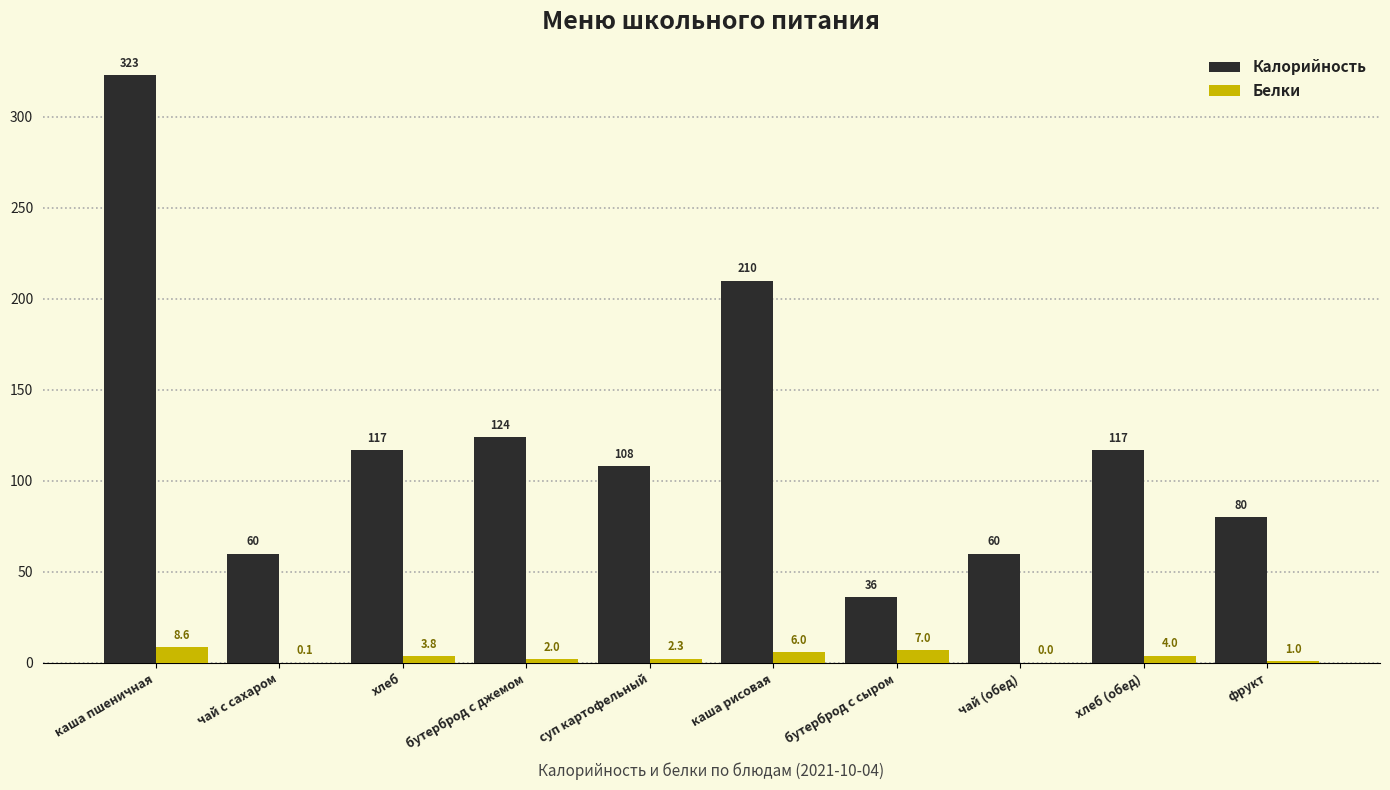

The value of Калорийность at каша рисовая is 210.0. True or false?

True